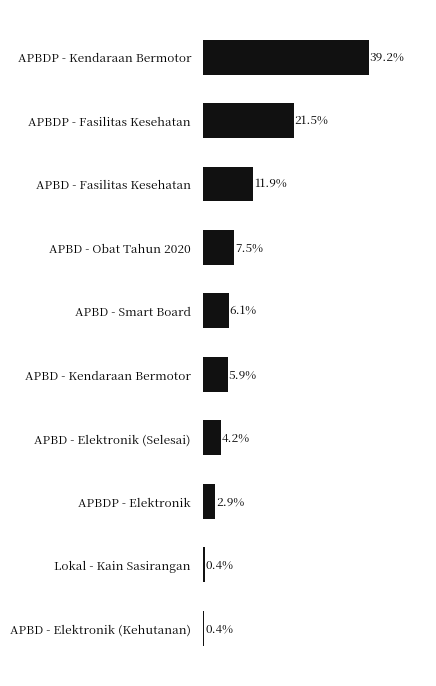

Which label corresponds to the largest value in the chart?

APBDP - Kendaraan Bermotor